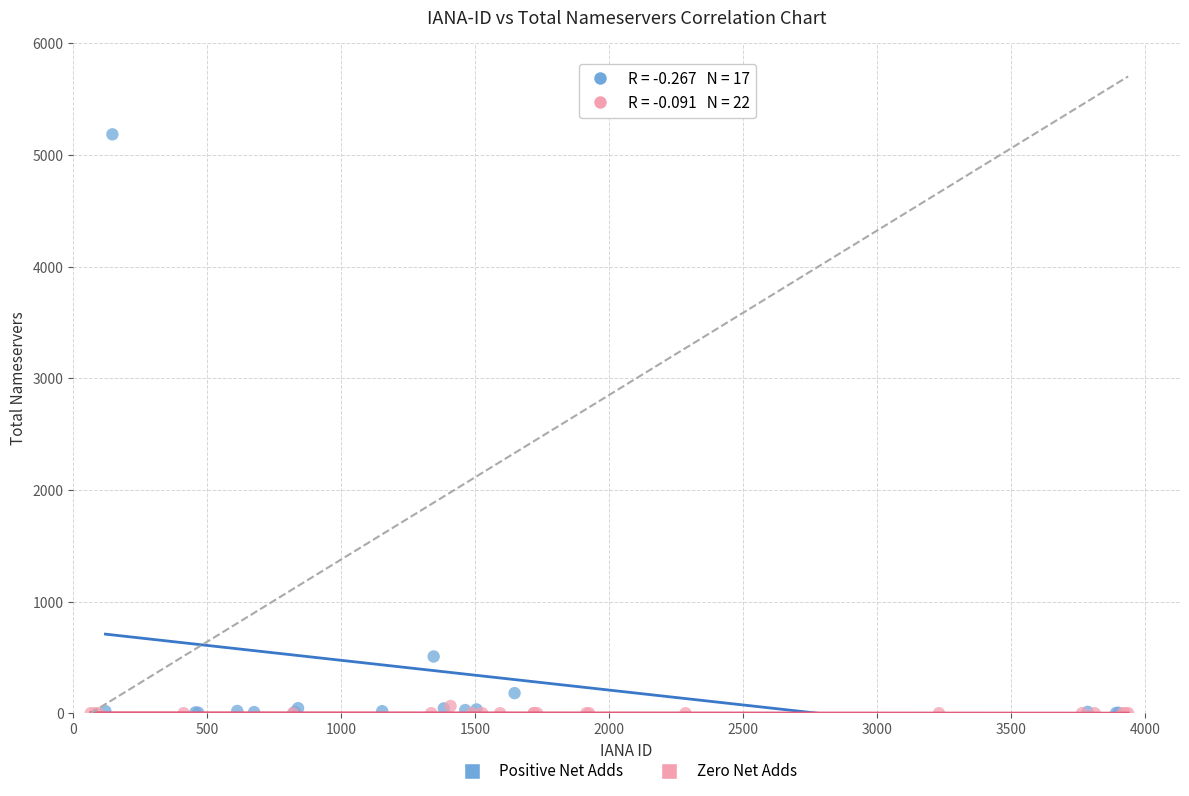

Which series contains the highest Y value?

Positive Net Adds